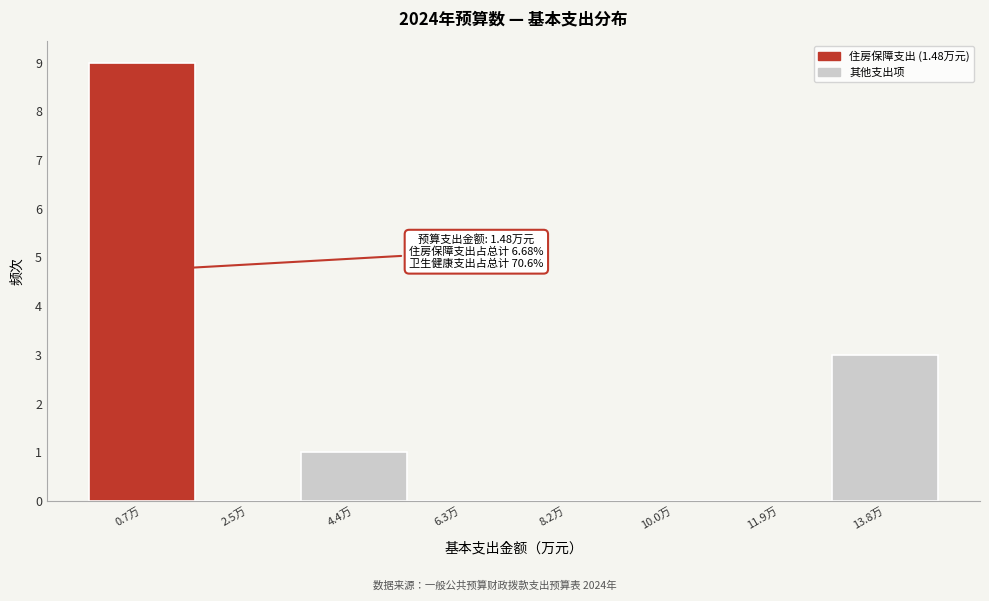

Reading left to right, list all the values displayed in this chart.

0.7万=9	2.5万=0	4.4万=1	6.3万=0	8.2万=0	10.0万=0	11.9万=0	13.8万=3